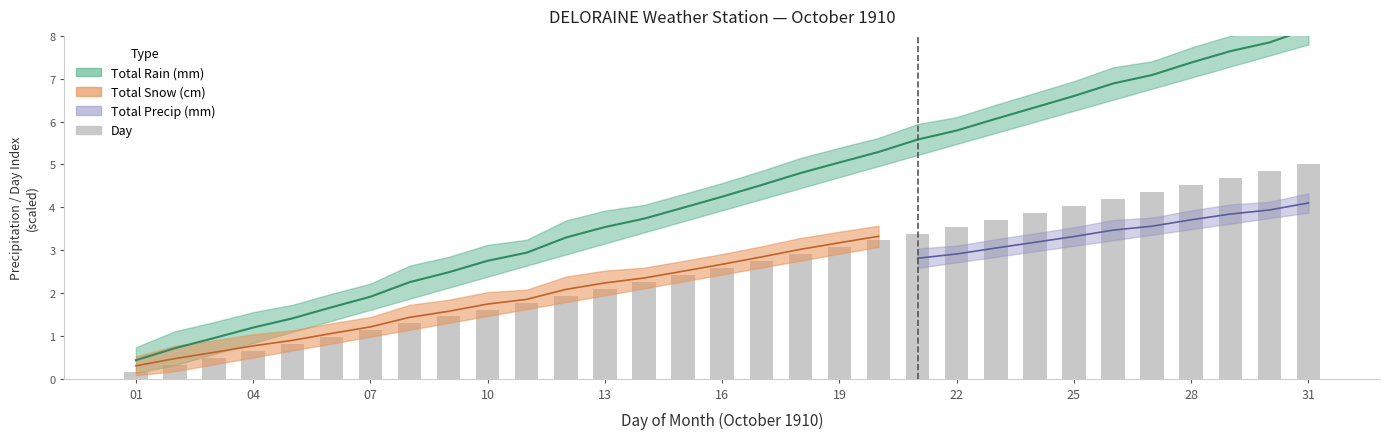

What is the minimum value shown in the chart?

0.2